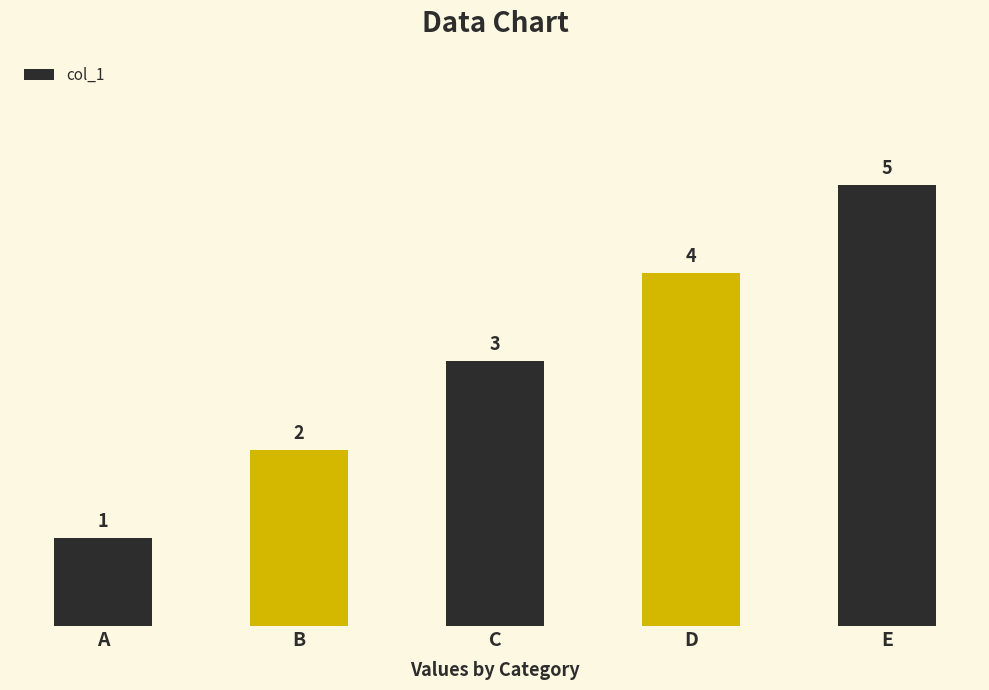

Where is the data nearest to the value 3?

C